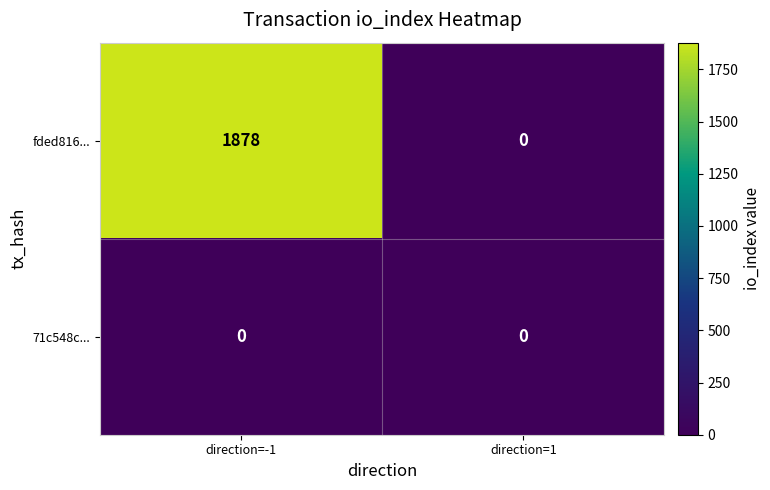

Which label corresponds to the largest value in the chart?

direction=-1